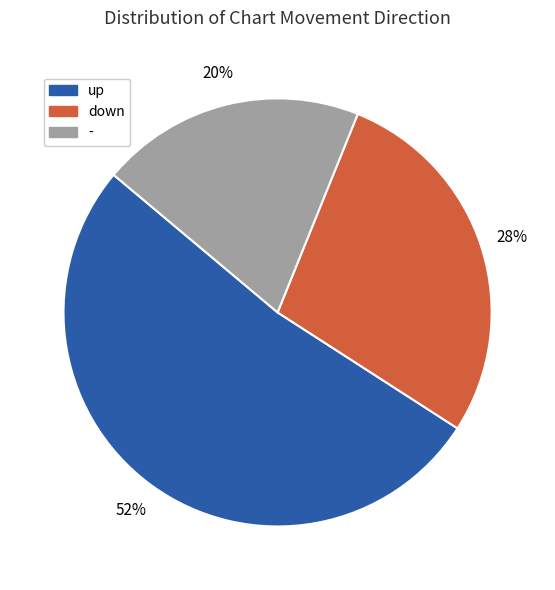

How many slices are in this pie chart?

3